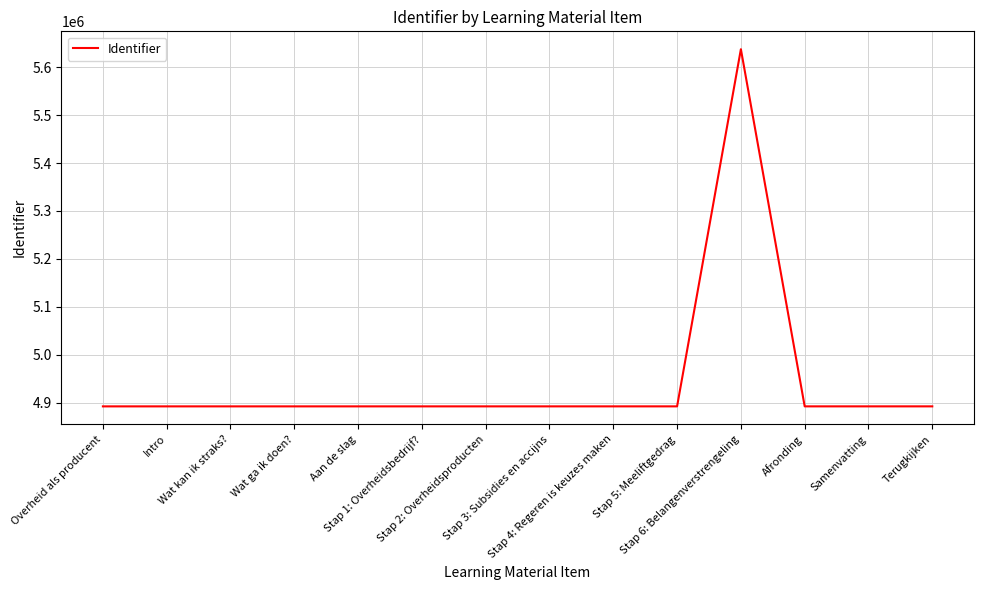

What is the sum of all values?

69233248